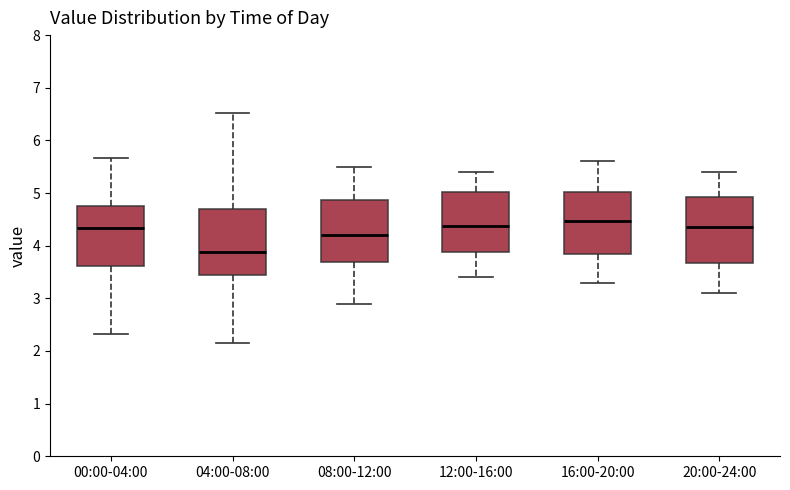

Where is the upper edge of the box for 16:00-20:00 on the y-axis? The values are not printed on the chart, so give them approximately, as read against the axis.

5.0